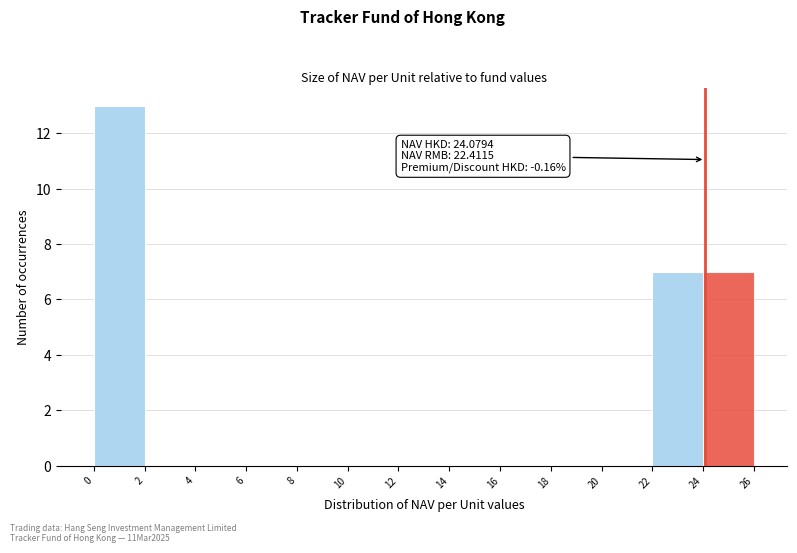

Which range on the x-axis has the tallest bar?

0 to 2